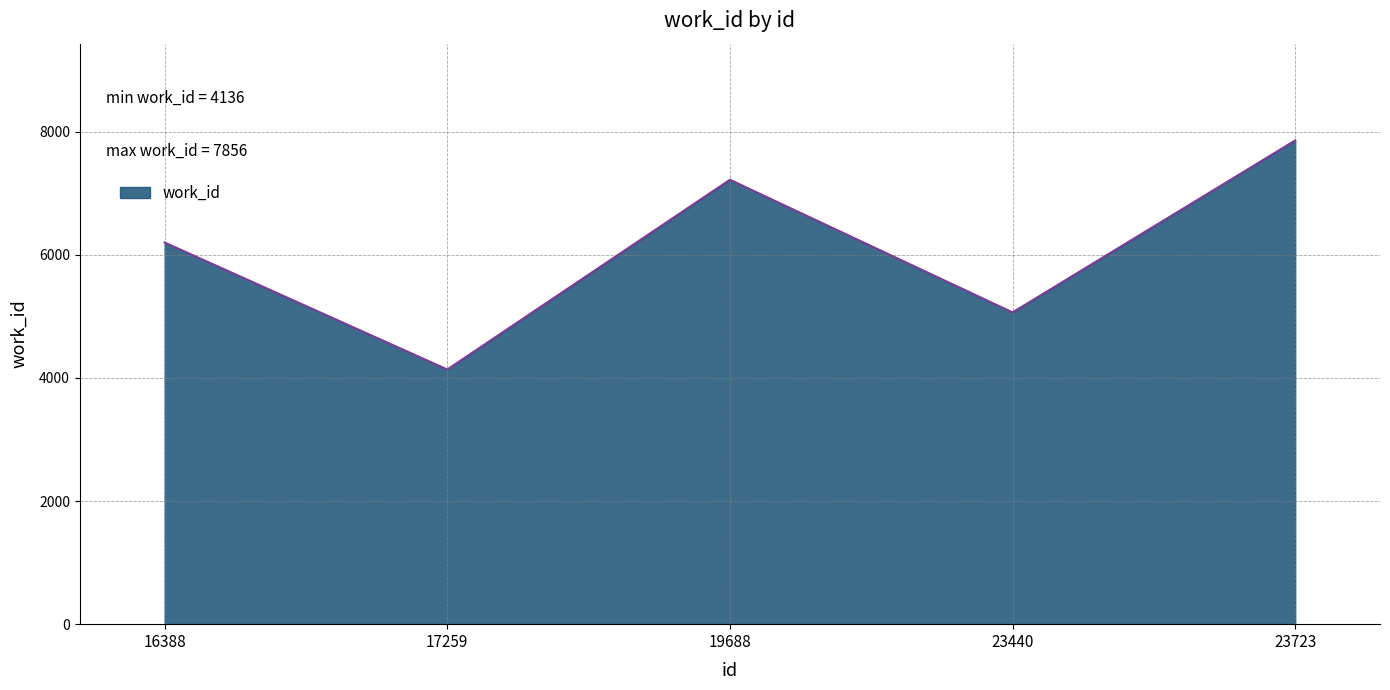

List the labels in order of value, smallest first.

17259, 23440, 16388, 19688, 23723